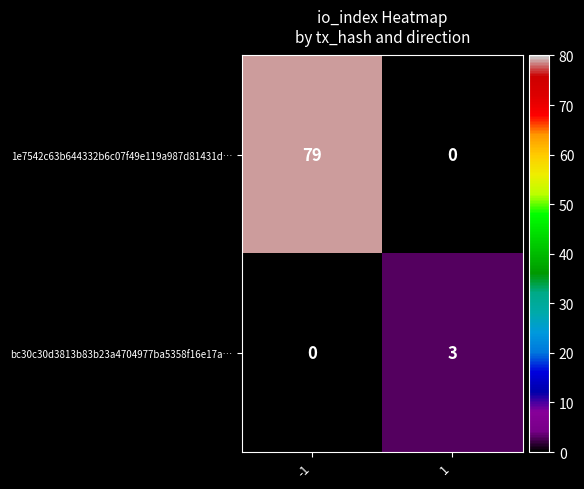

Reading left to right, what are all the values shown in this chart?

1e7542c63b644332b6c07f49e119a987d81431d…: 79	0
bc30c30d3813b83b23a4704977ba5358f16e17a…: 0	3